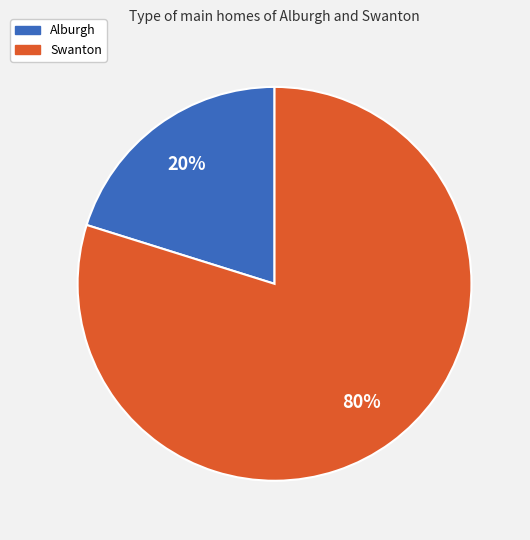

To the nearest percent, what is the difference between the largest and smallest slice percentages?

60%